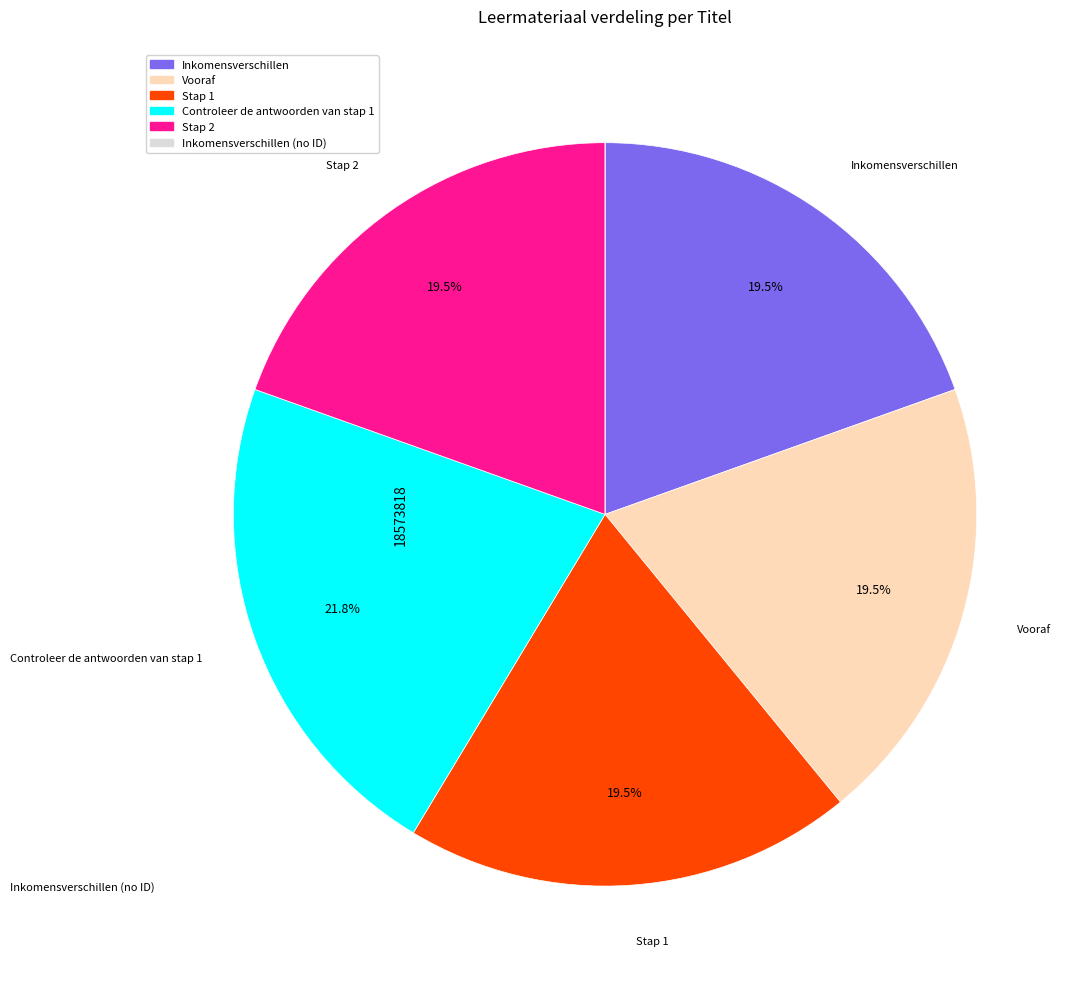

Is there a majority slice in this chart?

No